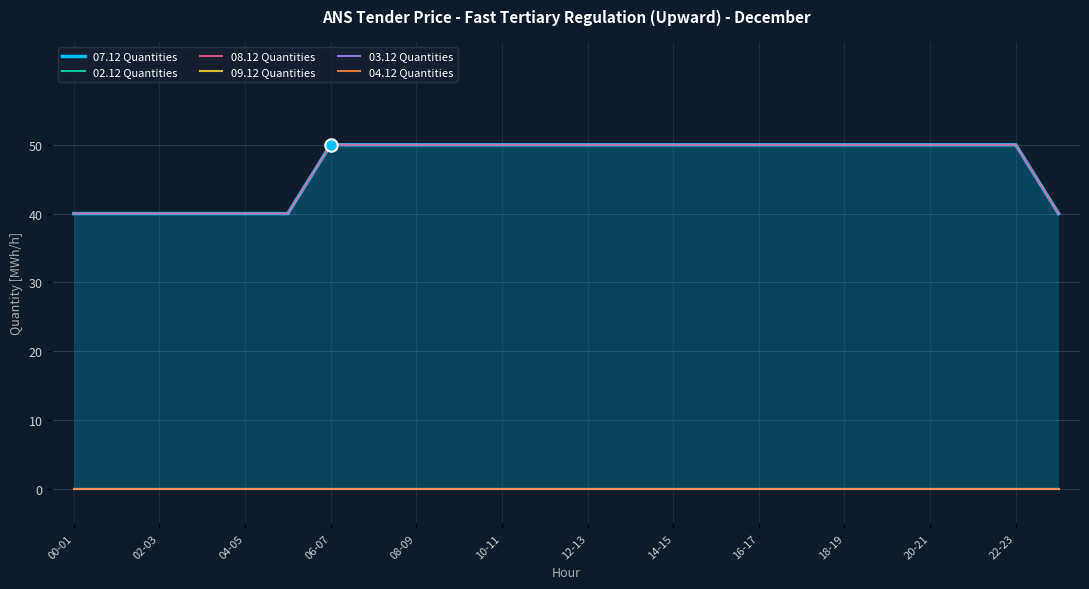

What is the total value across all series at 15?

100